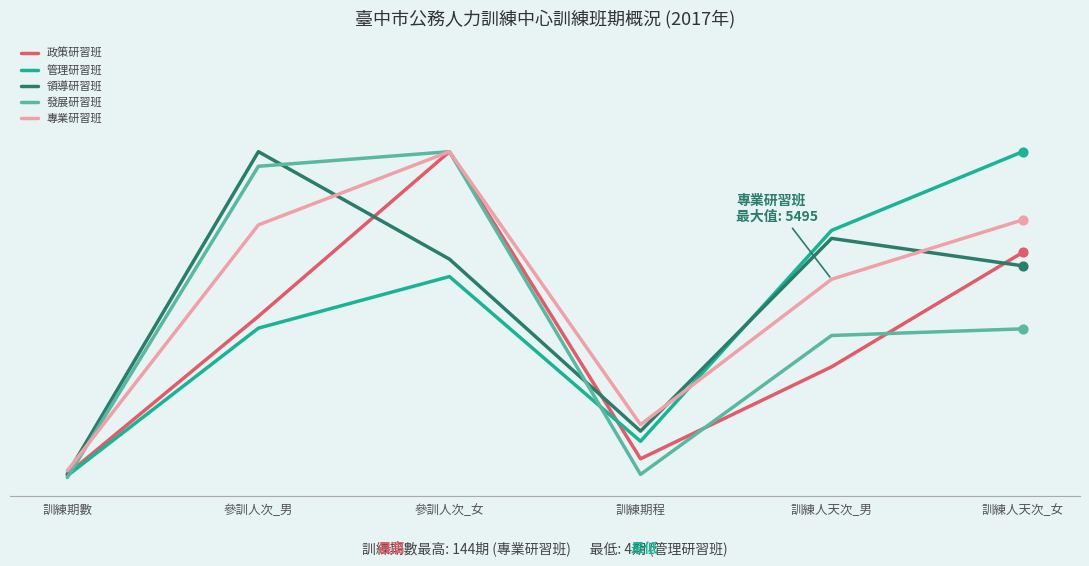

Is this an area chart (filled region under the line)?

No